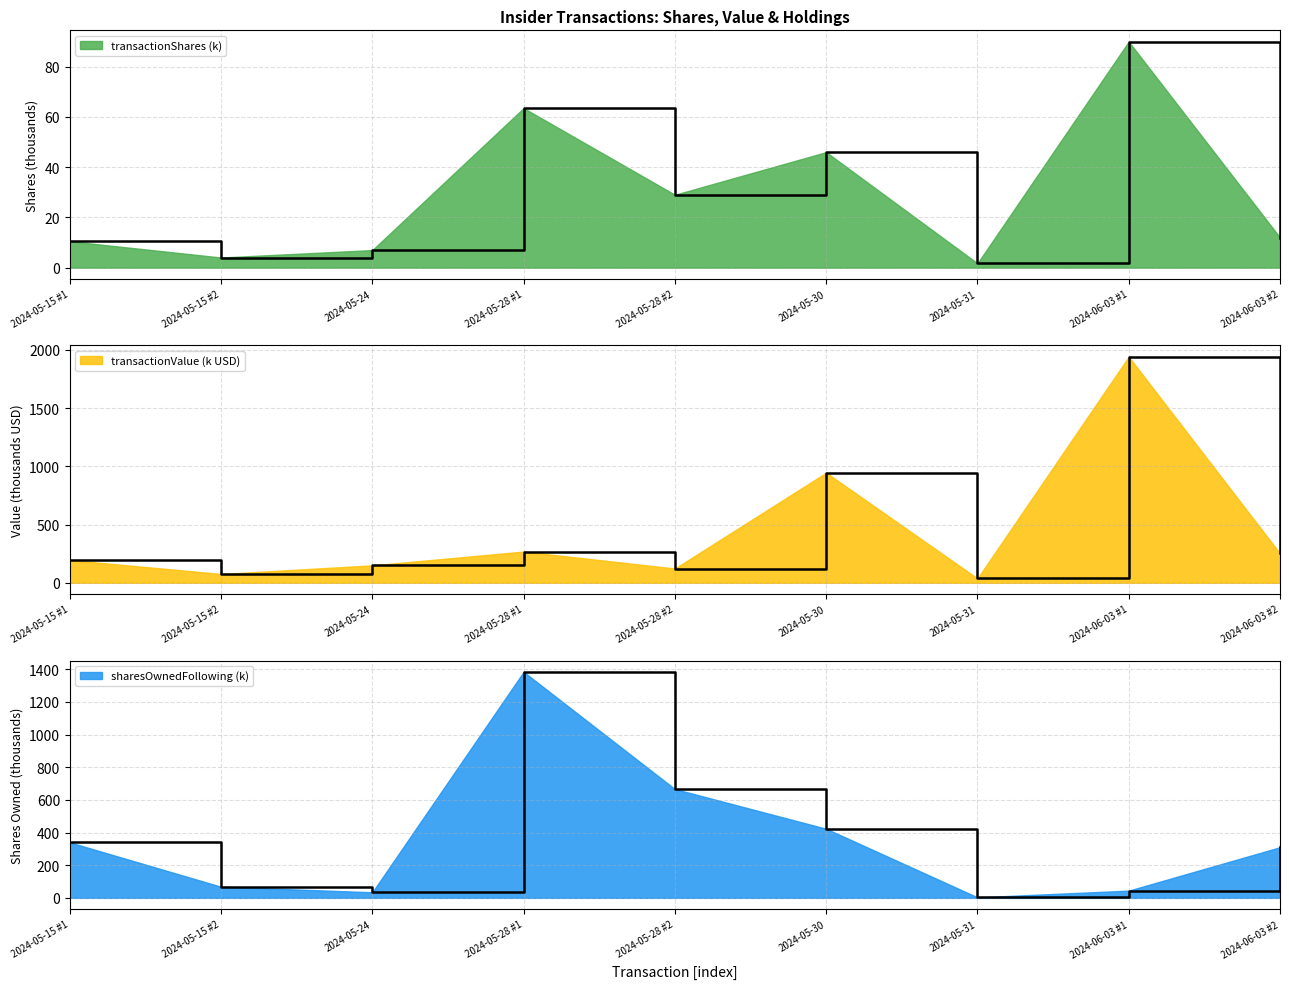

At 2024-06-03 #1, list the series in order from largest to smallest.

transactionValue, transactionShares, sharesOwnedFollowingTransaction